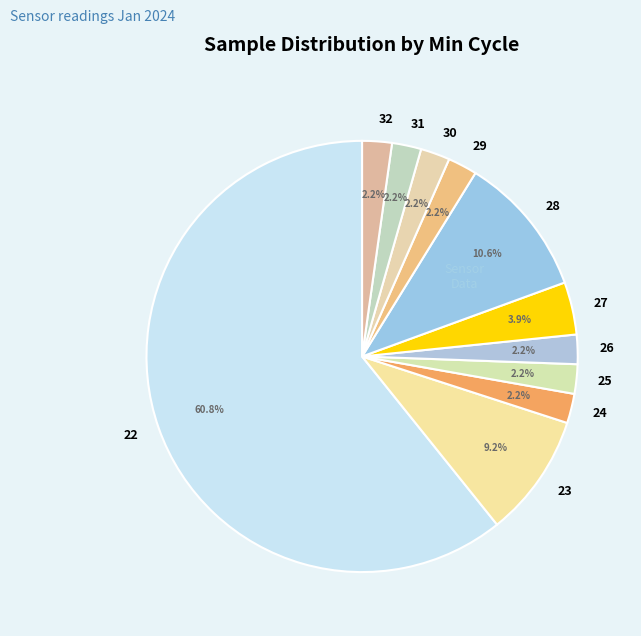

To the nearest percent, what is the combined percentage of 31 and 25?

4%